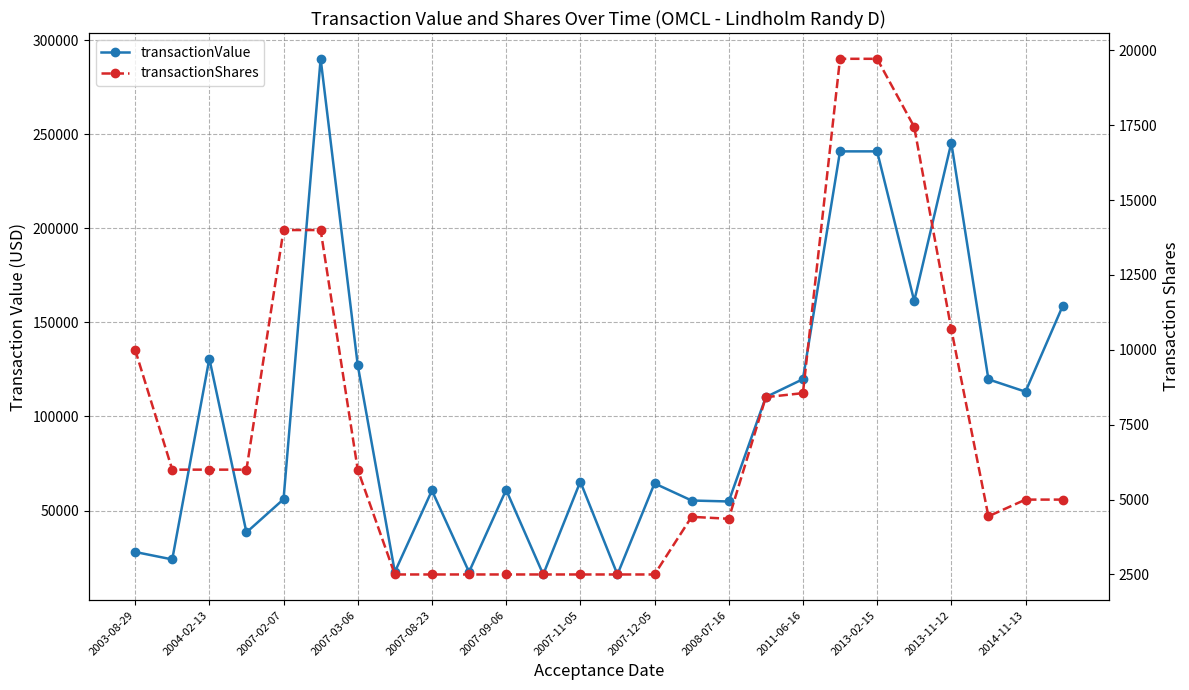

At which category does the chart reach its minimum across all series?

2007-12-05